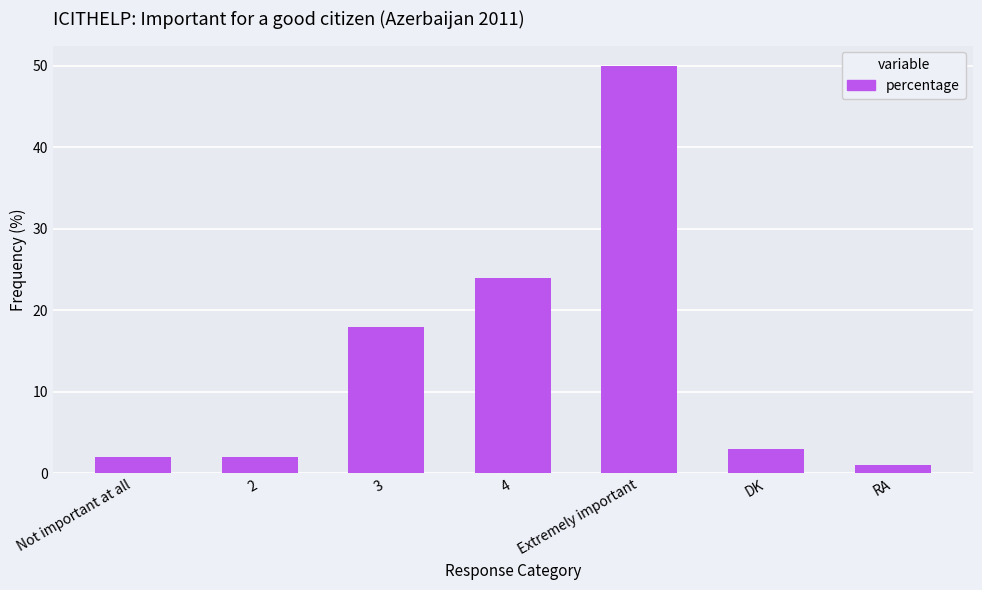

What is the average value?

14